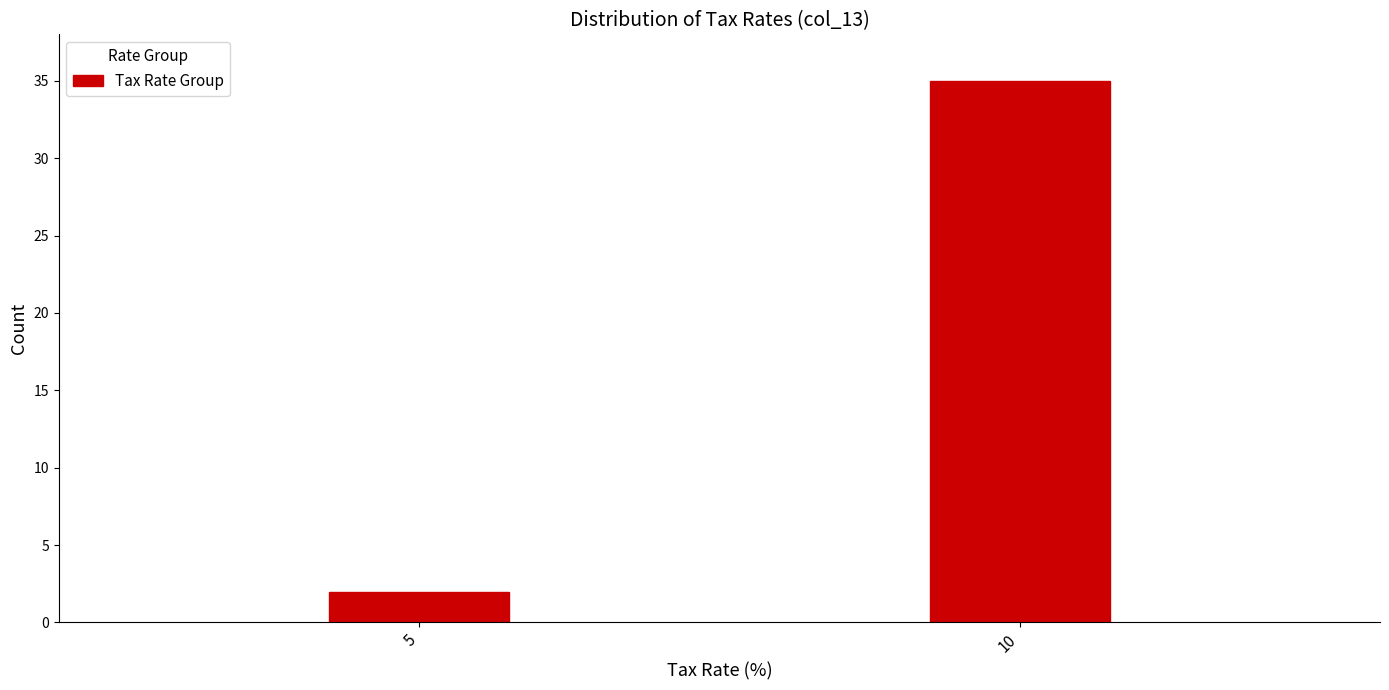

Reading left to right, list all the values displayed in this chart.

2	35